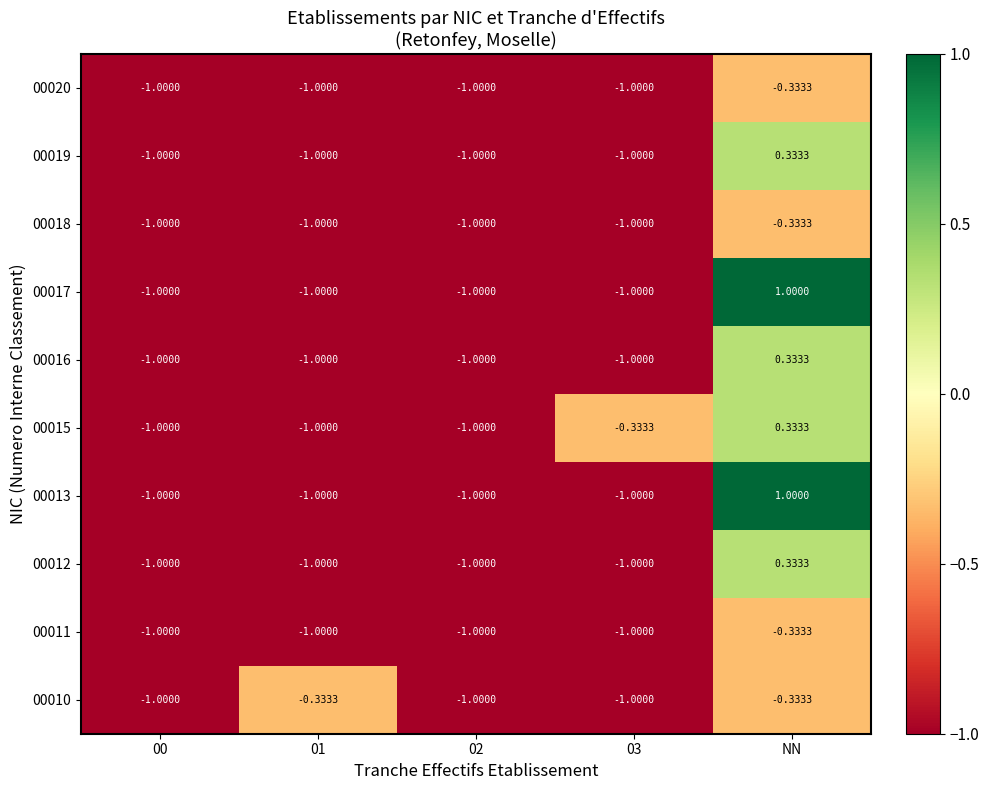

Which label corresponds to the largest value in the chart?

NN